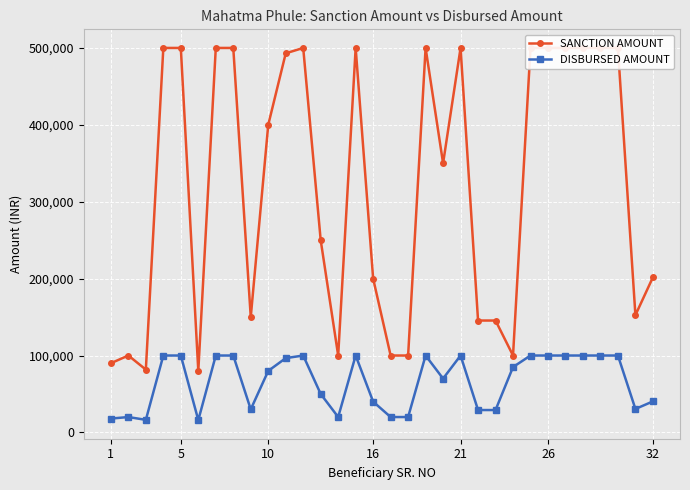

What is the minimum value for DISBURSED AMOUNT?

16000